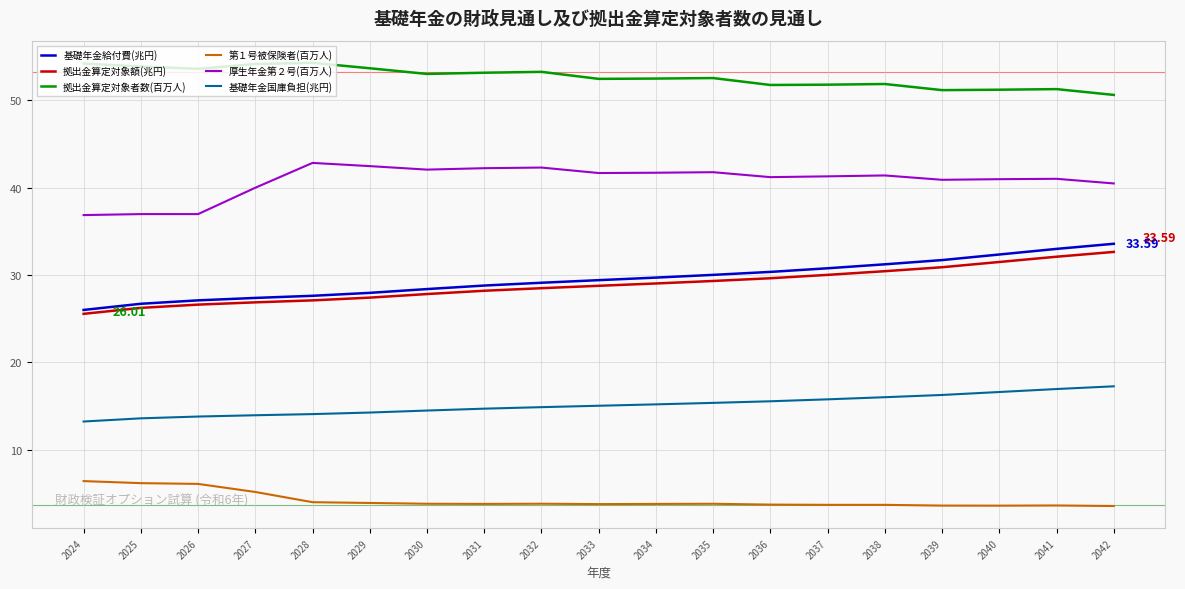

True or false: 拠出金算定対象額(兆円) and 第１号被保険者(百万人) intersect in this chart.

False